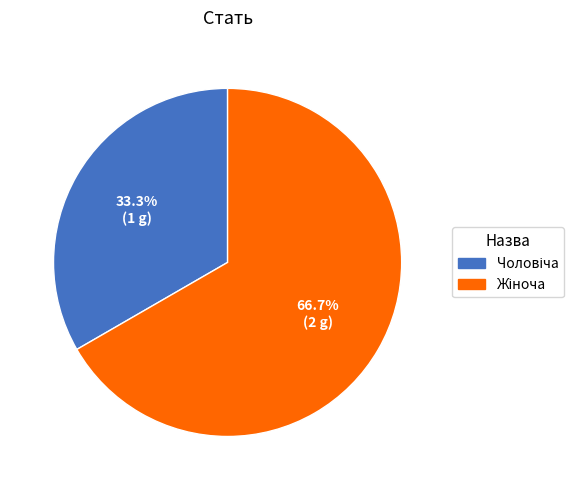

Does any single category account for the majority?

Yes